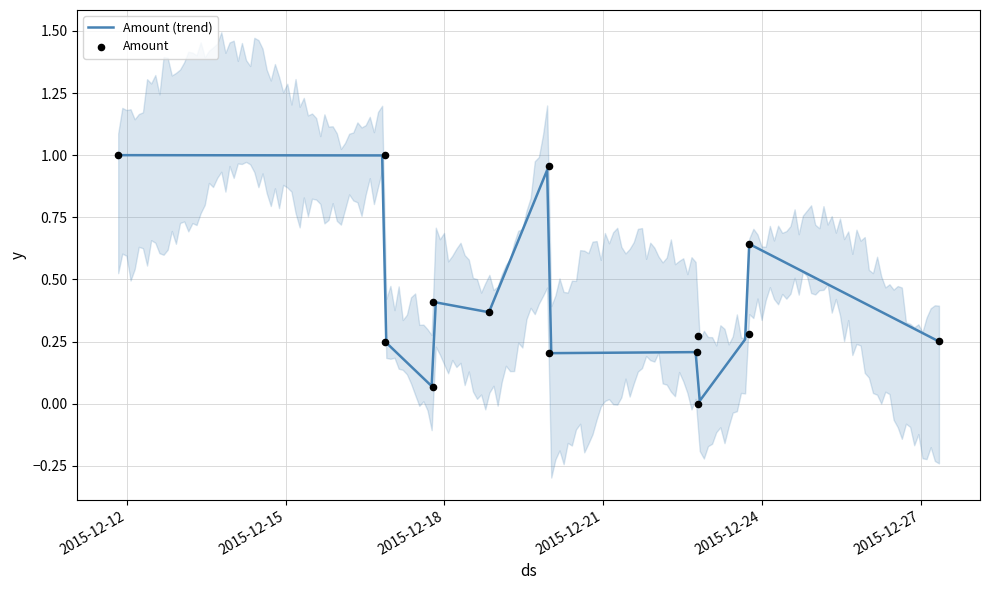

What is the change in value from 2015-12-11 20:04:38 to 2015-12-22 18:36:56?

-0.8